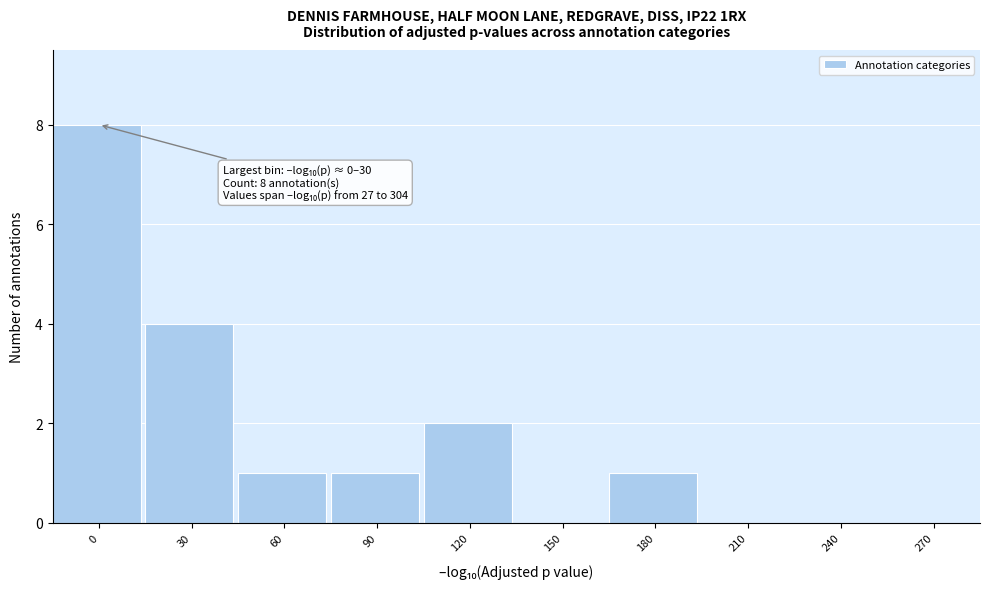

Reading left to right, transcribe all the data shown in this chart.

0=8	30=4	60=1	90=1	120=2	150=0	180=1	210=0	240=0	270=0